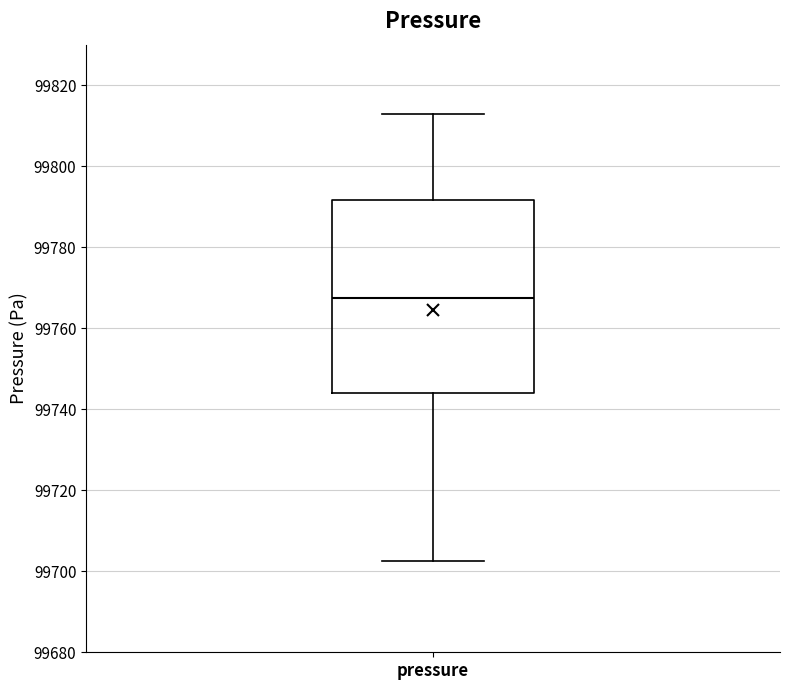

Read this box plot against the y-axis: the position of the median line, the range covered by the box, and the ends of both whiskers. The values are not printed on the chart, so give them approximately, as read against the axis.

median 99768, box 99744 to 99792, whiskers 99702 to 99812